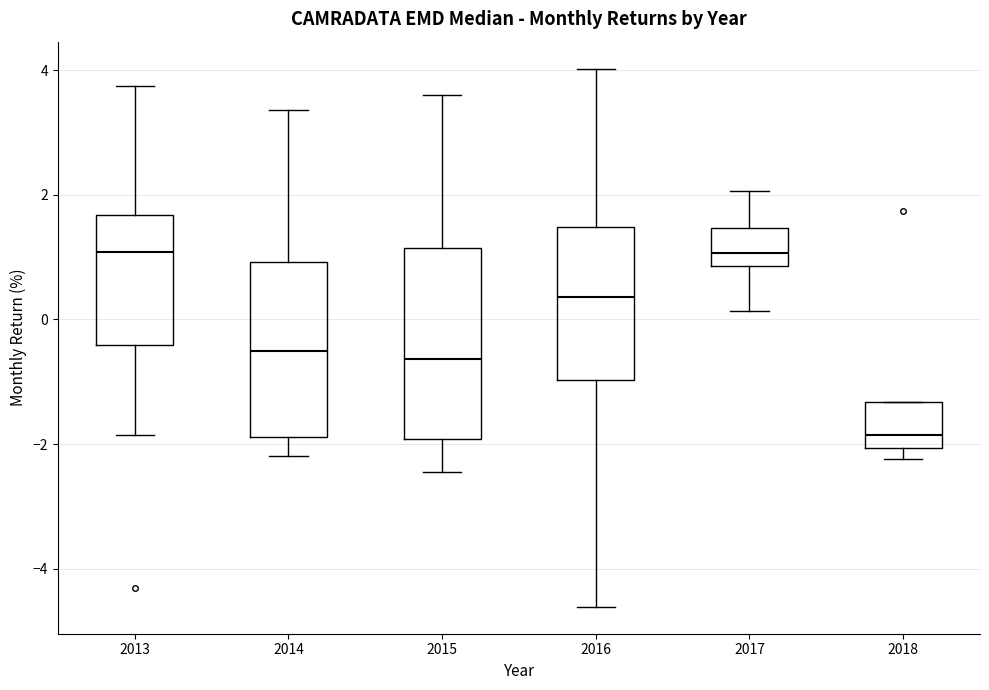

Comparing the boxes themselves (not the whiskers), which one is the tallest?

2015